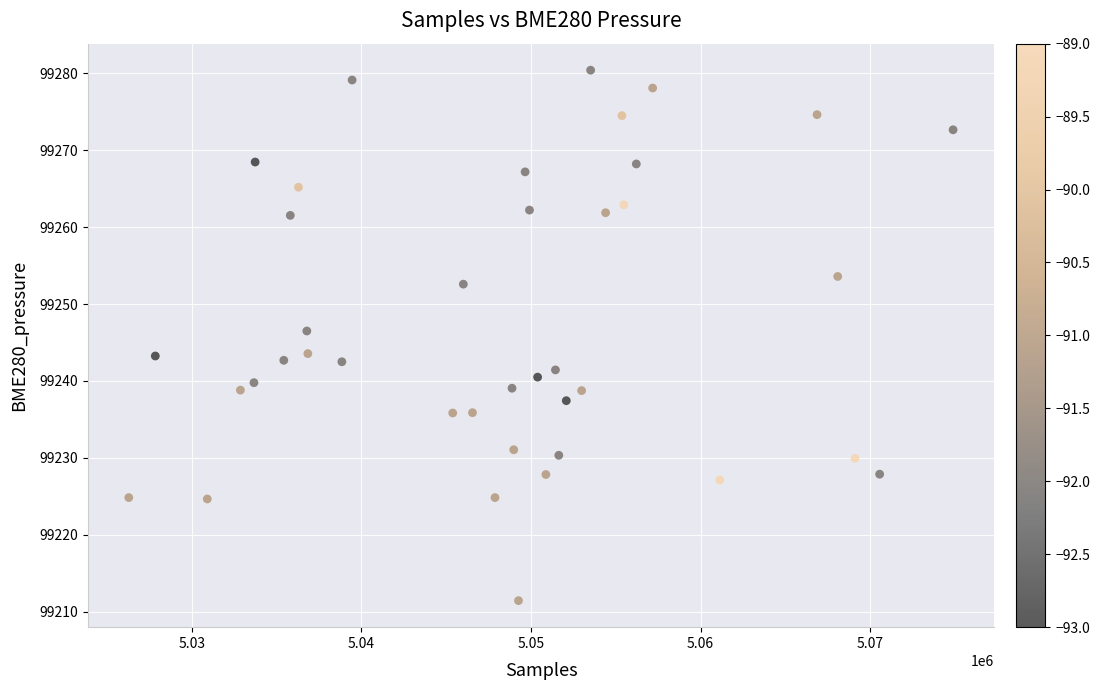

What is the range of Y values (max minus min)?

69.0